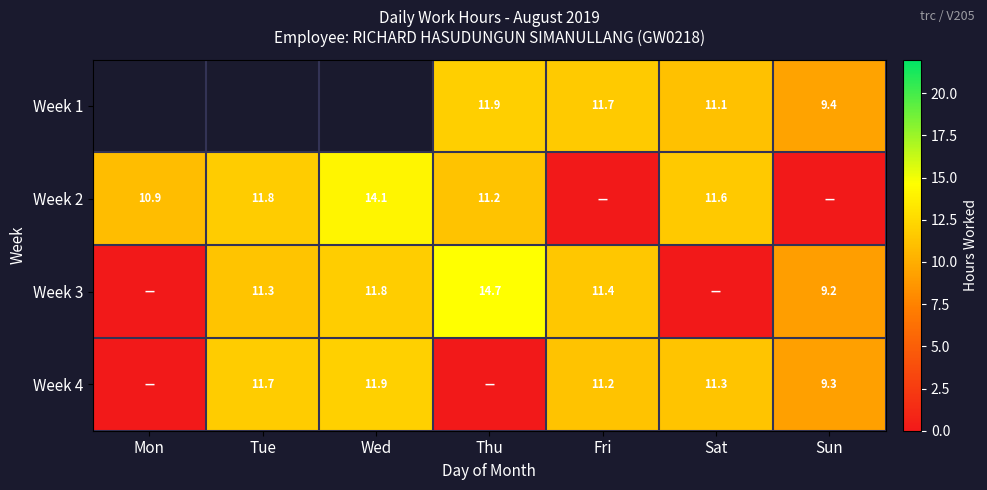

What is the difference between the second highest and second lowest values in the Week 3 series?

11.8